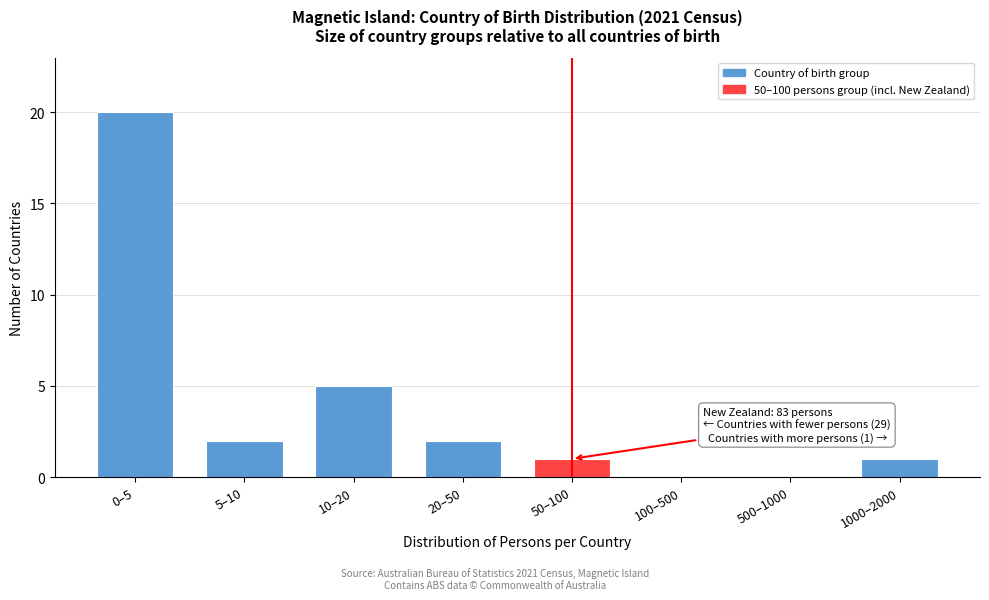

Reading left to right, extract all data points from this chart.

0–5=20	5–10=2	10–20=5	20–50=2	50–100=1	100–500=0	500–1000=0	1000–2000=1